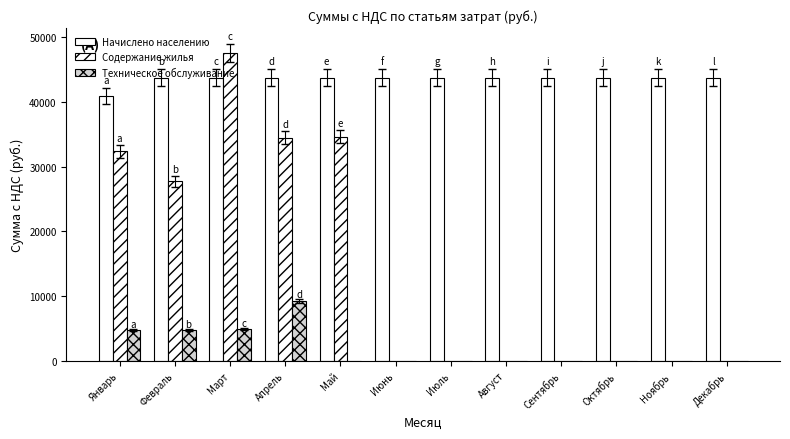

Rank the series by their maximum value, from highest to lowest.

Содержание жилья, Начислено населению, Техническое обслуживание